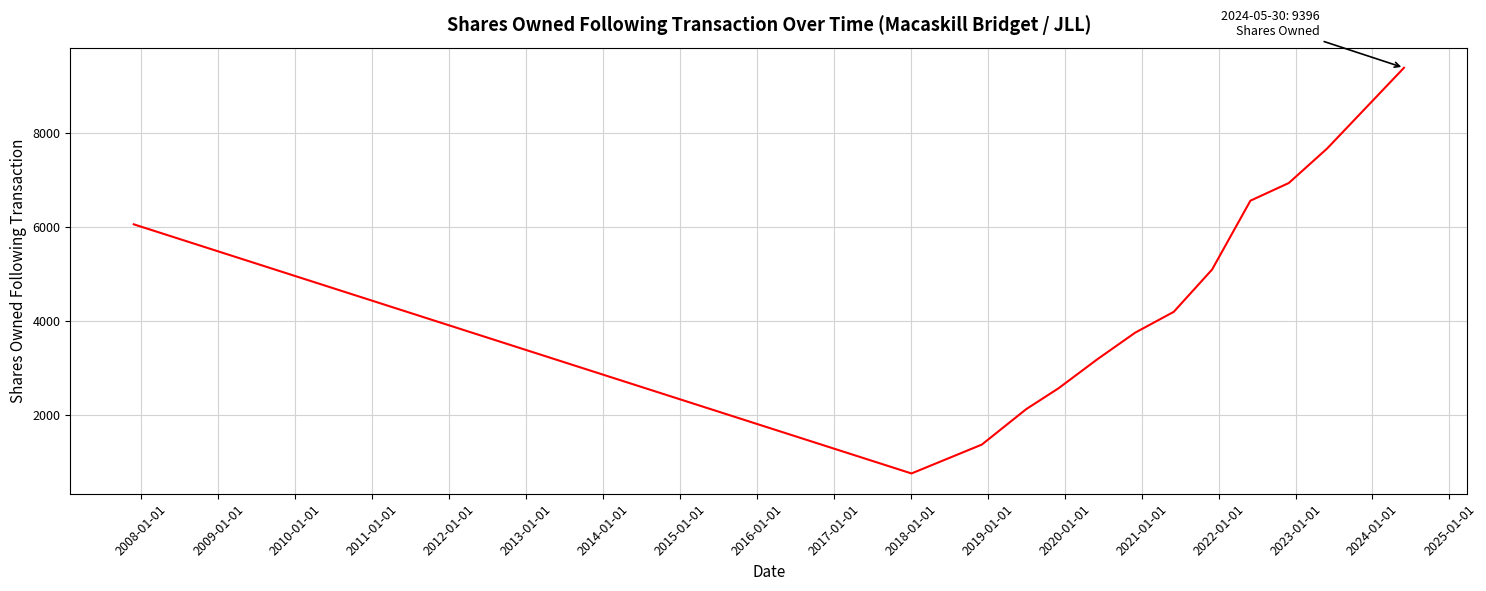

What is the difference between the maximum and minimum values?

8640